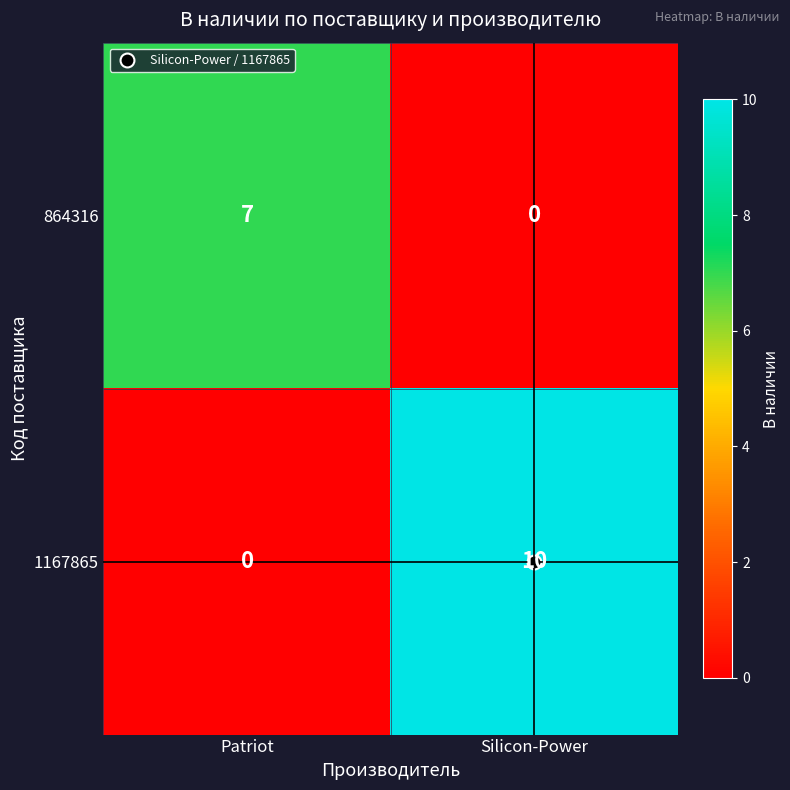

Which series changed the most between Patriot and Silicon-Power?

1167865